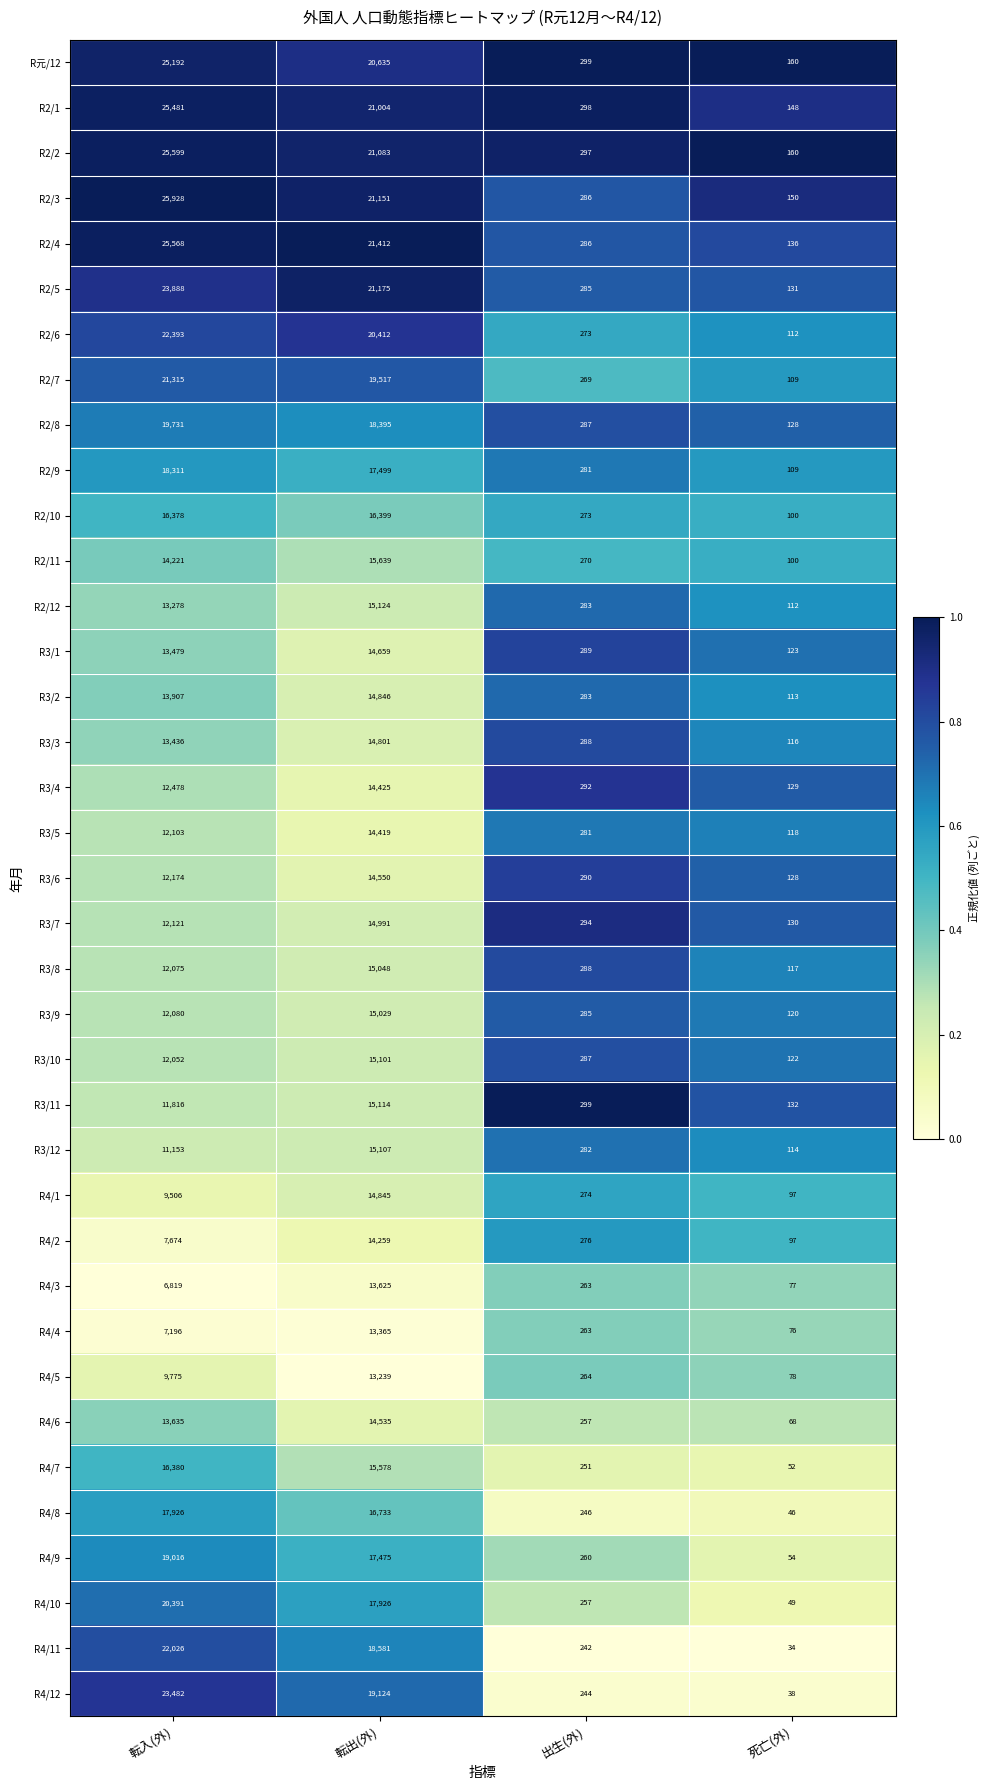

What is the spread (max minus min) of values at 転入(外)?

19109